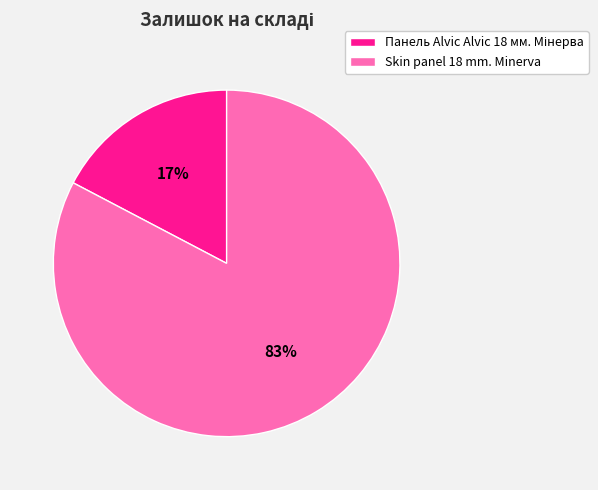

Which slice is the largest?

Skin panel 18 mm. Minerva